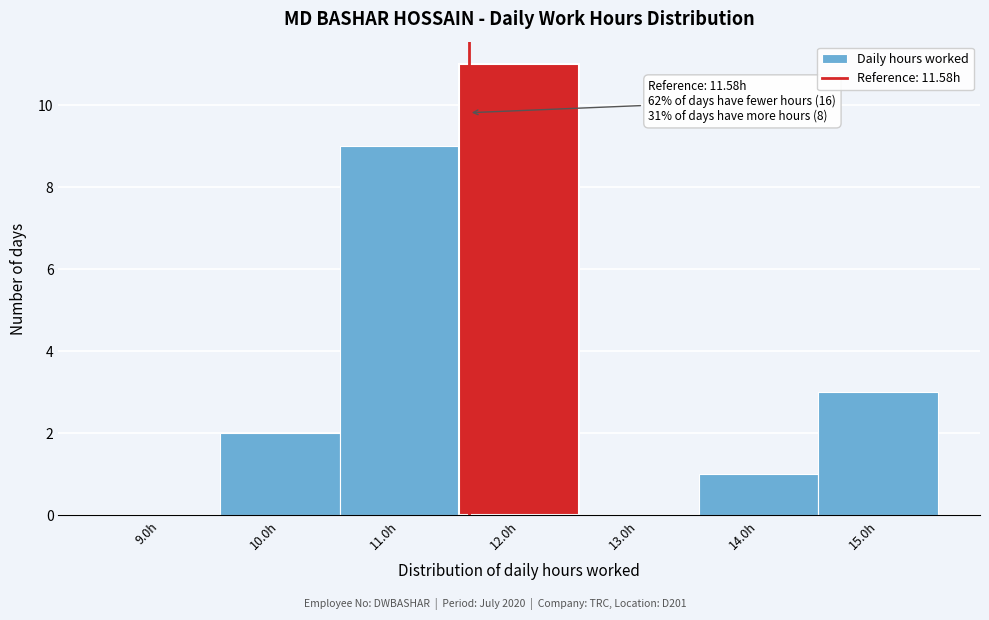

Which range on the x-axis has the tallest bar?

11.5 to 12.5